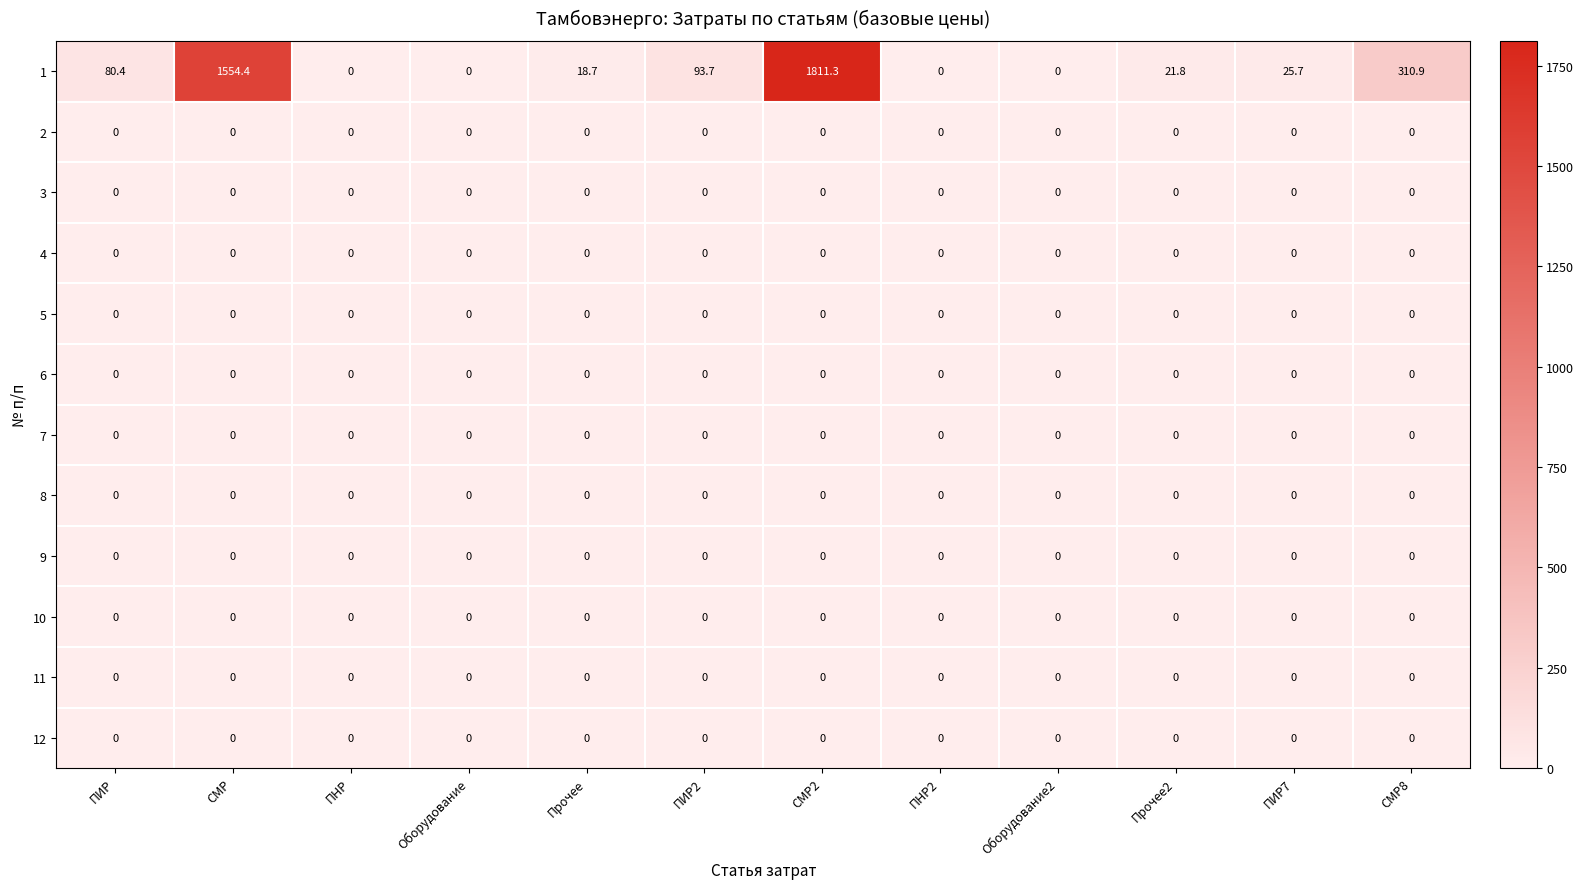

Is it true that 9 equals 0.0 at Прочее2?

True